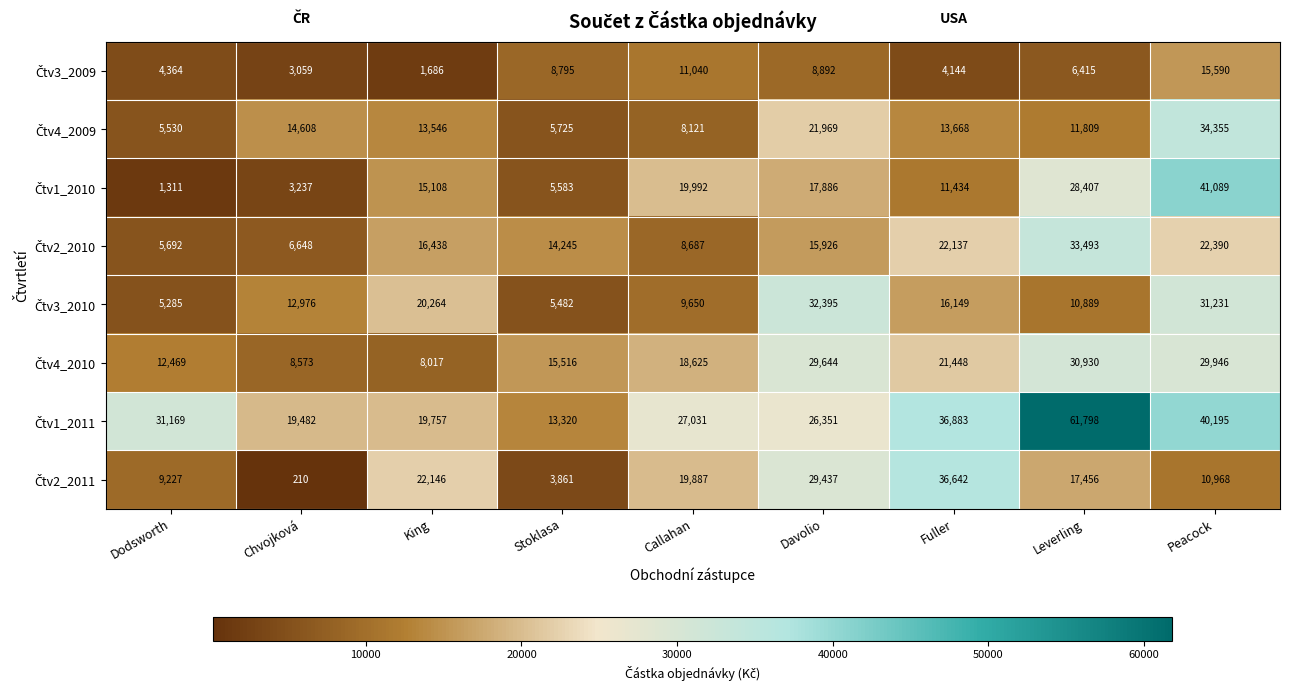

At how many categories does at least one series exceed 2158?

9